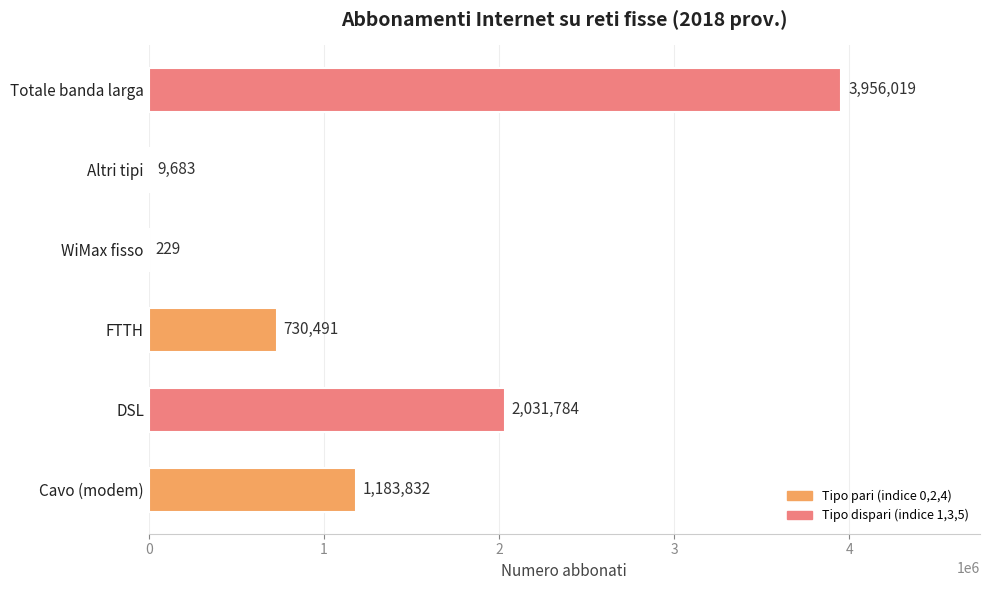

What is the sum of all values?

7912038